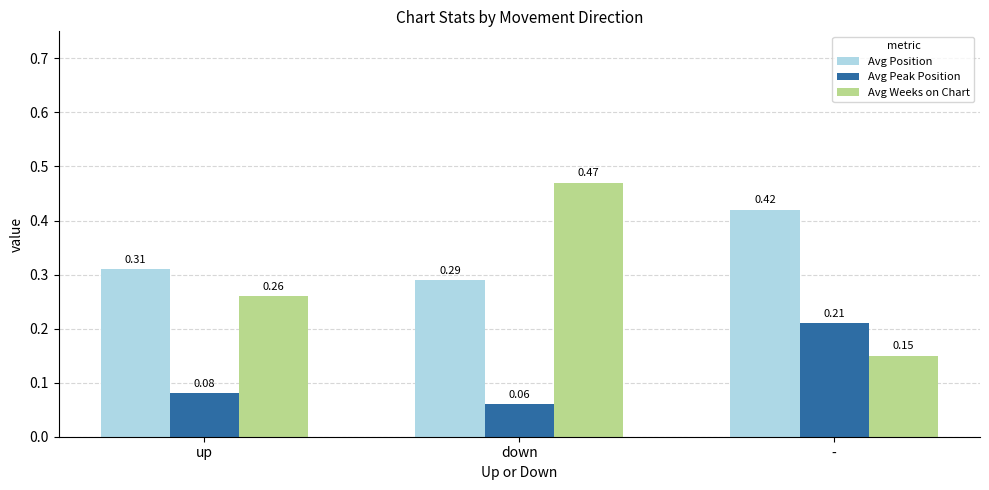

At which category is the sum across all series the highest?

down